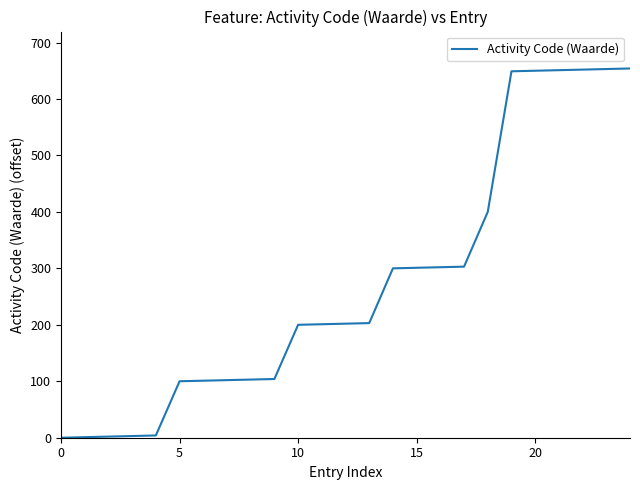

What is the greatest value displayed?

654